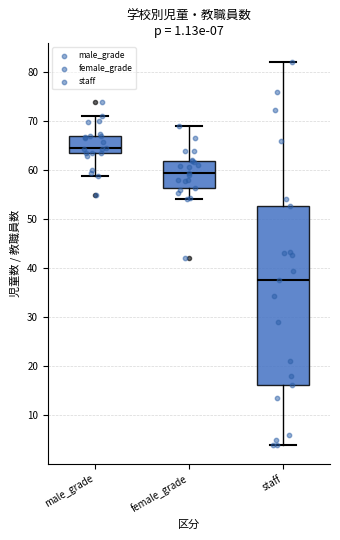

Reading left to right, read every box against the y-axis: the position of its median line, the range the box covers, and the ends of its whiskers. The values are not printed on the chart, so give them approximately, as read against the axis.

male_grade: median 65, box 63 to 67, whiskers 59 to 71
female_grade: median 59, box 56 to 62, whiskers 54 to 69
staff: median 38, box 16 to 53, whiskers 4 to 82